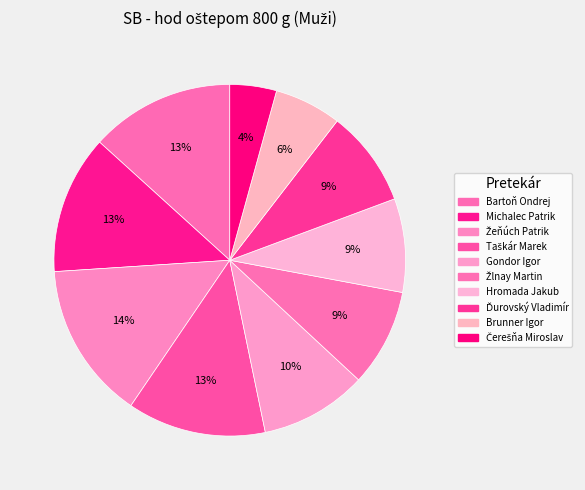

How many slices are in this pie chart?

10